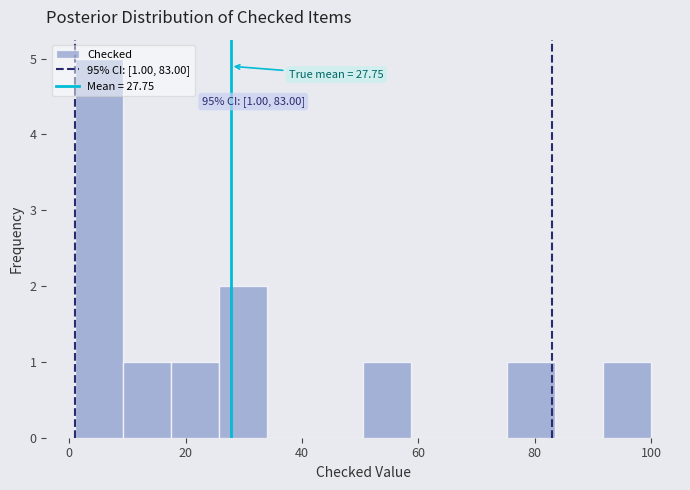

Which range on the x-axis has the tallest bar?

2 to 10